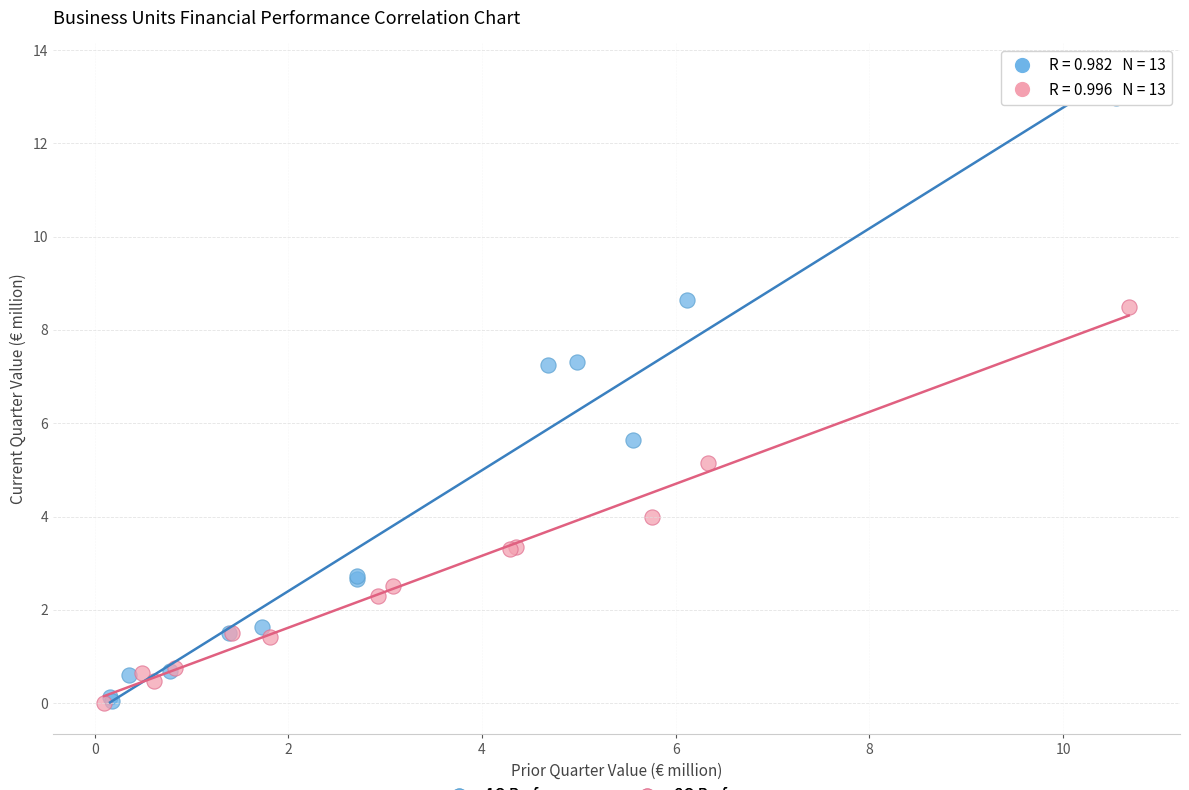

What are all the series names shown in the legend?

1Q Performance, 2Q Performance